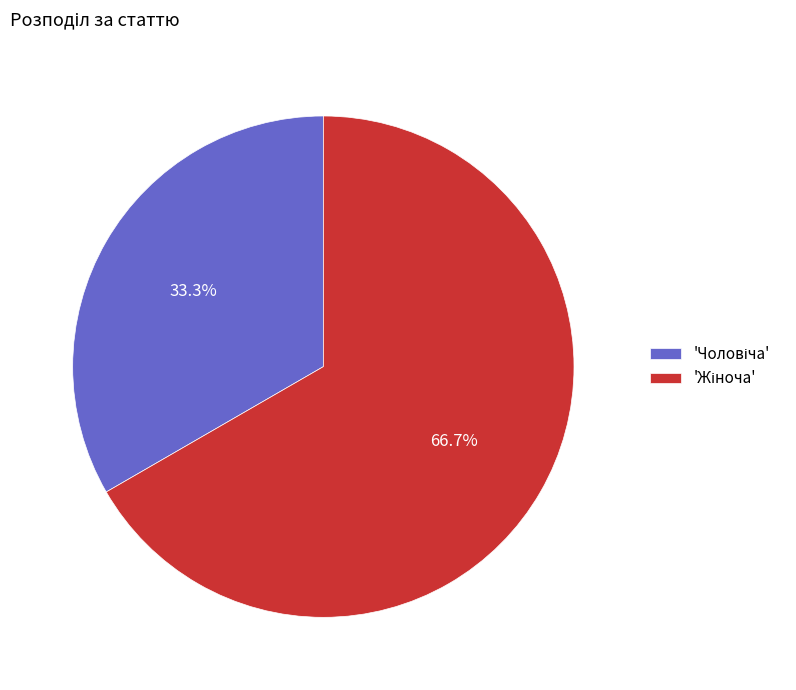

Does any single category account for the majority?

Yes